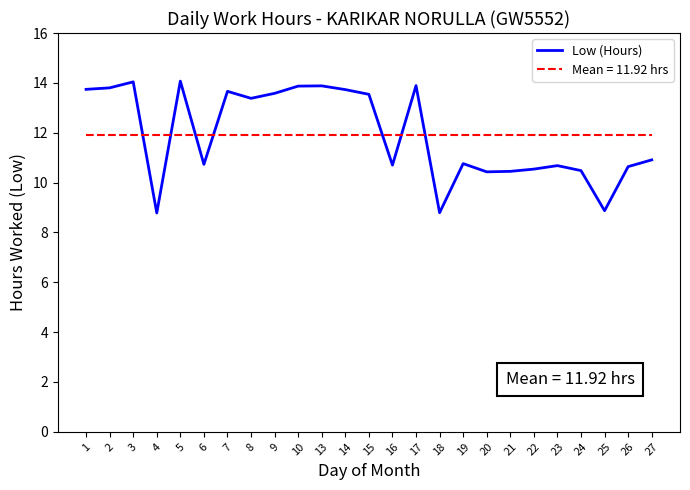

How many values are below 10?

3